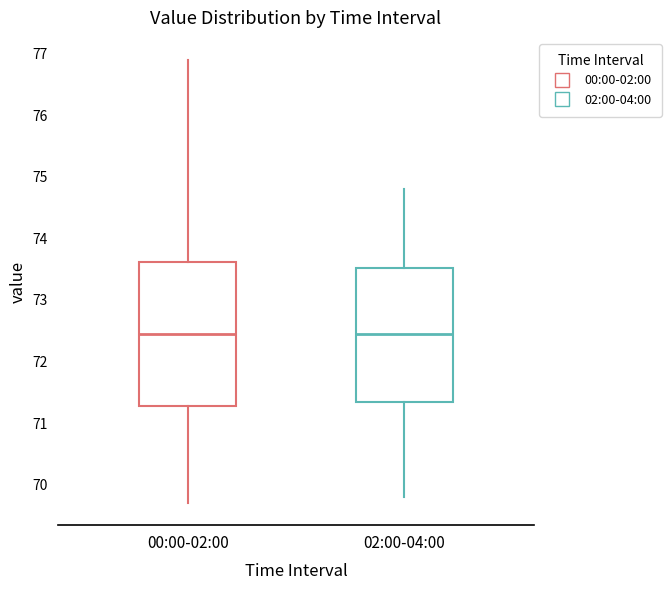

Reading left to right, transcribe this box plot: for each box, give where its median line is, the range the box spans, and where its two whiskers end, as read against the y-axis. The values are not printed on the chart, so give them approximately, as read against the axis.

00:00-02:00: median 72.5, box 71.3 to 73.6, whiskers 69.7 to 76.9
02:00-04:00: median 72.5, box 71.4 to 73.5, whiskers 69.8 to 74.8